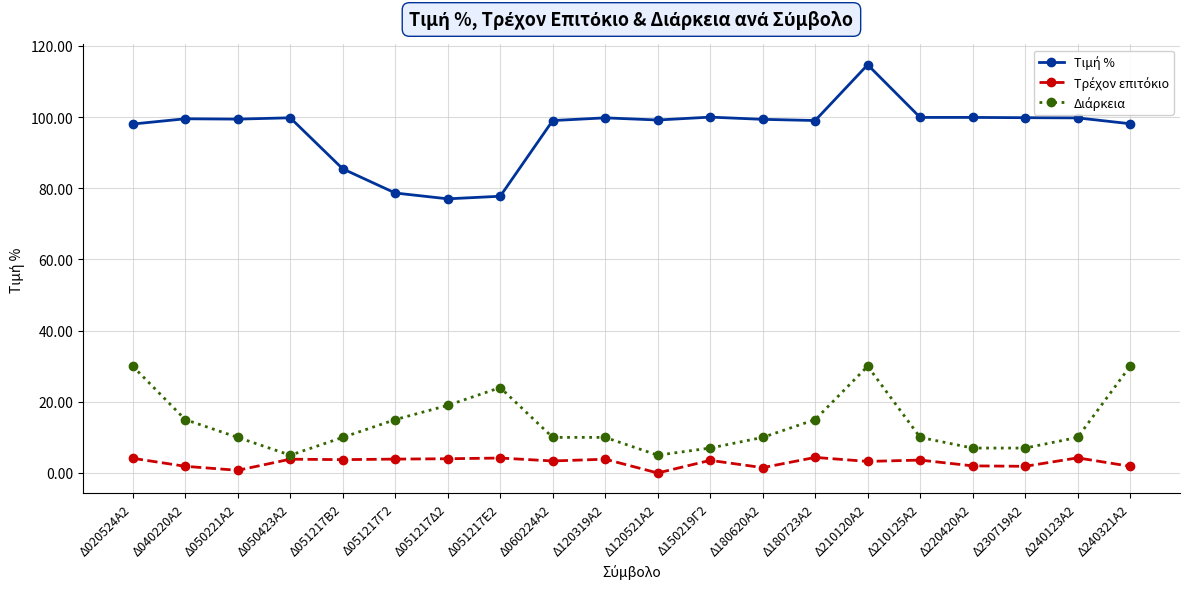

At how many categories does at least one series exceed 64?

20